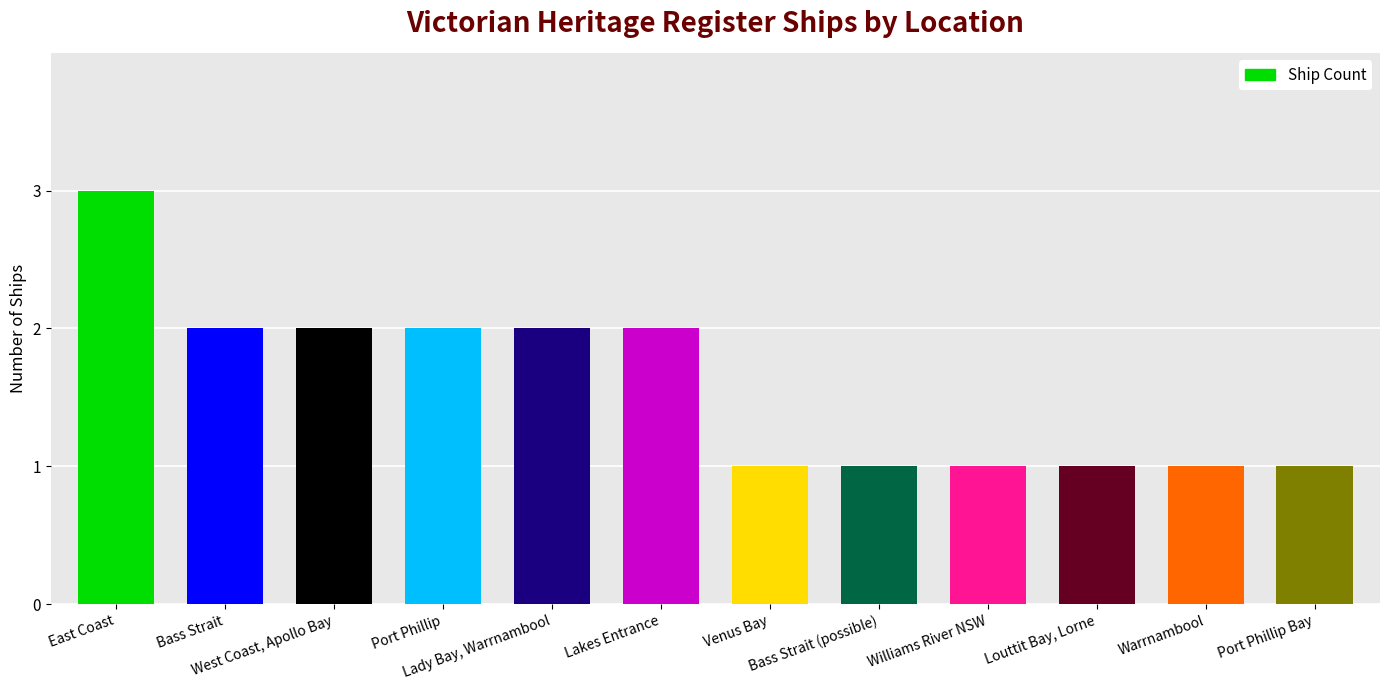

What is the value of the 4th bar from the left?

2